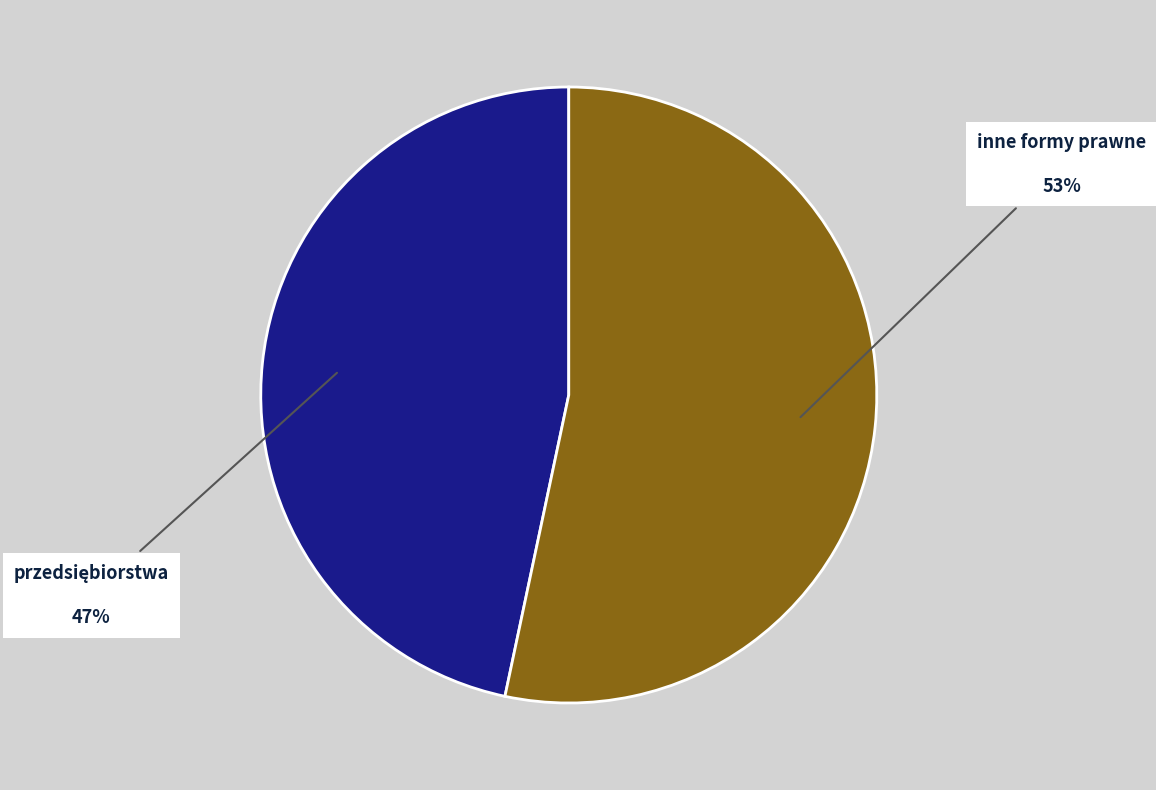

How many segments does this pie chart have?

2